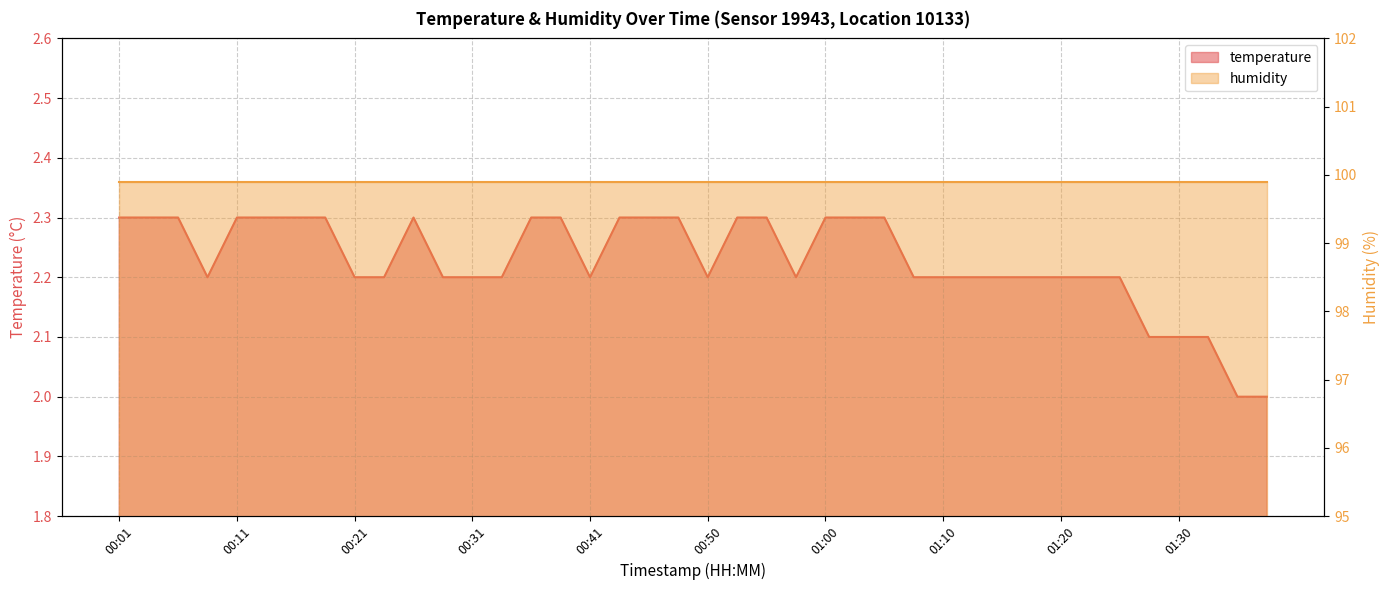

What position from the left is 01:15?

31